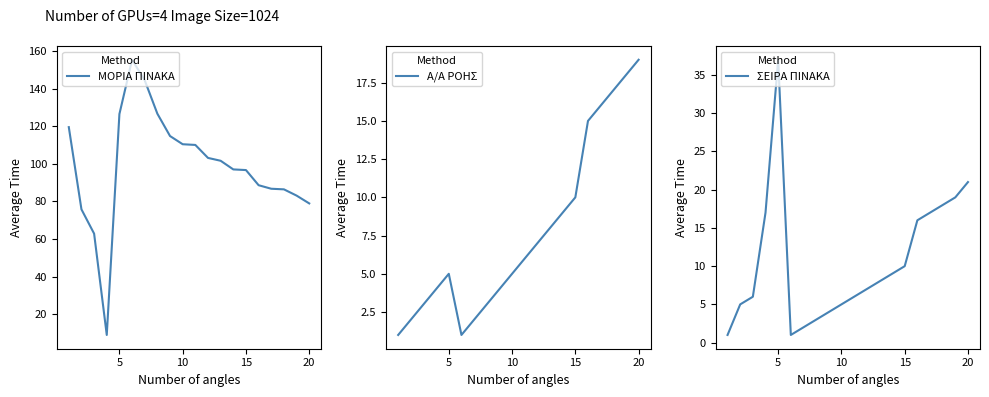

What is the lowest value of the ΜΟΡΙΑ ΠΙΝΑΚΑ series?

9.0